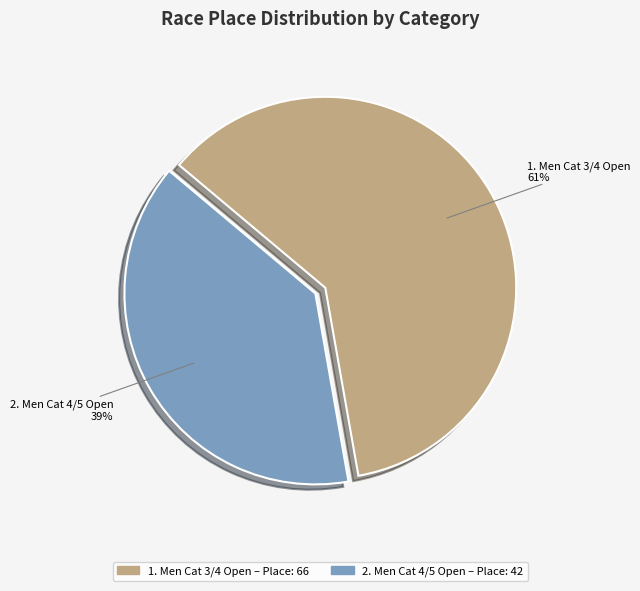

Is there a majority slice in this chart?

Yes